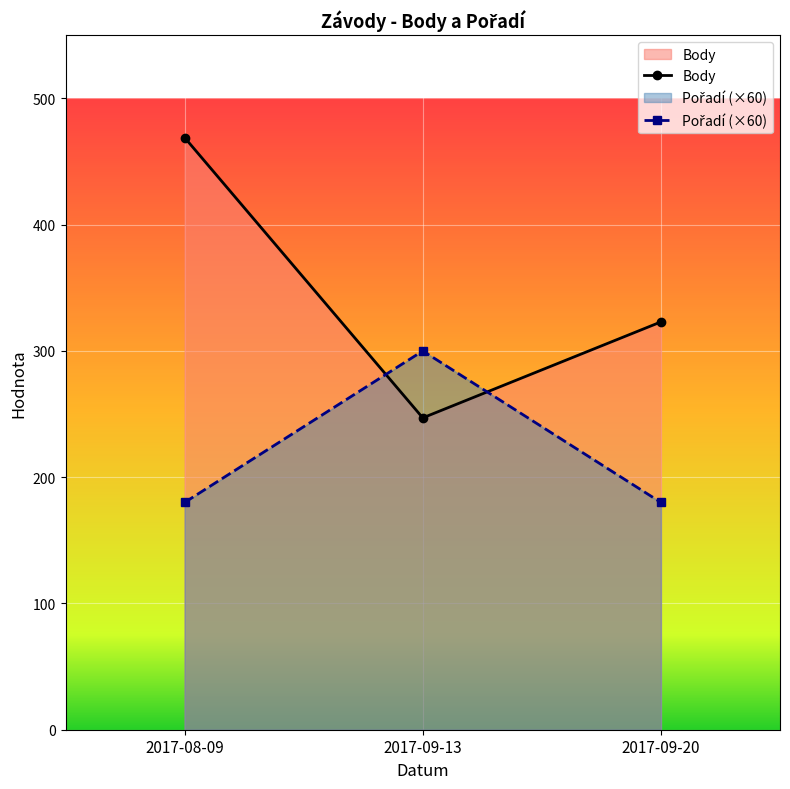

Which series has the widest spread of values?

Body